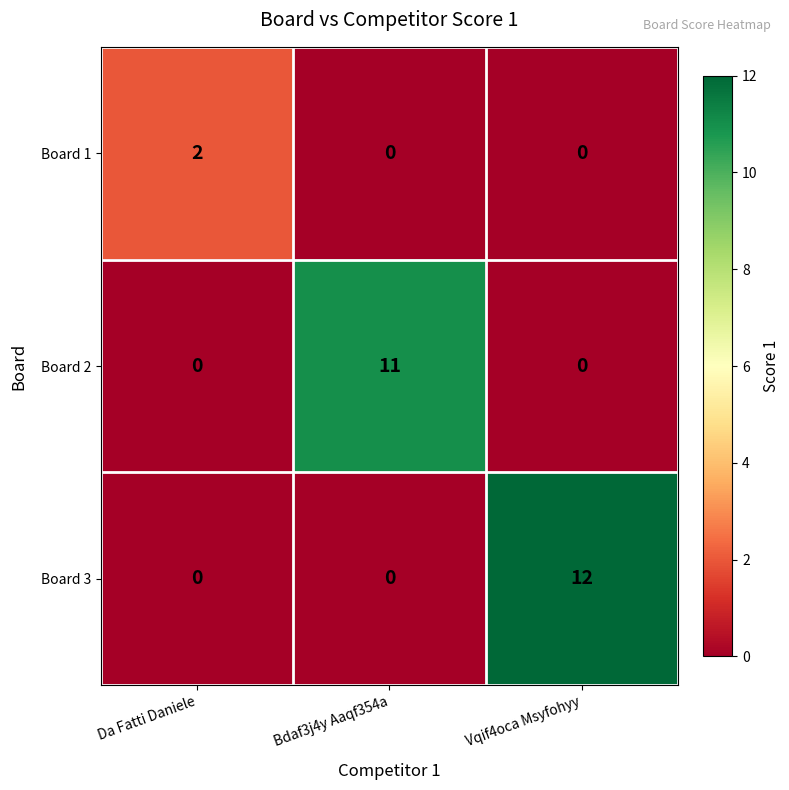

What is the difference between the Board 3 values at Vqif4oca Msyfohyy and Bdaf3j4y Aaqf354a?

12